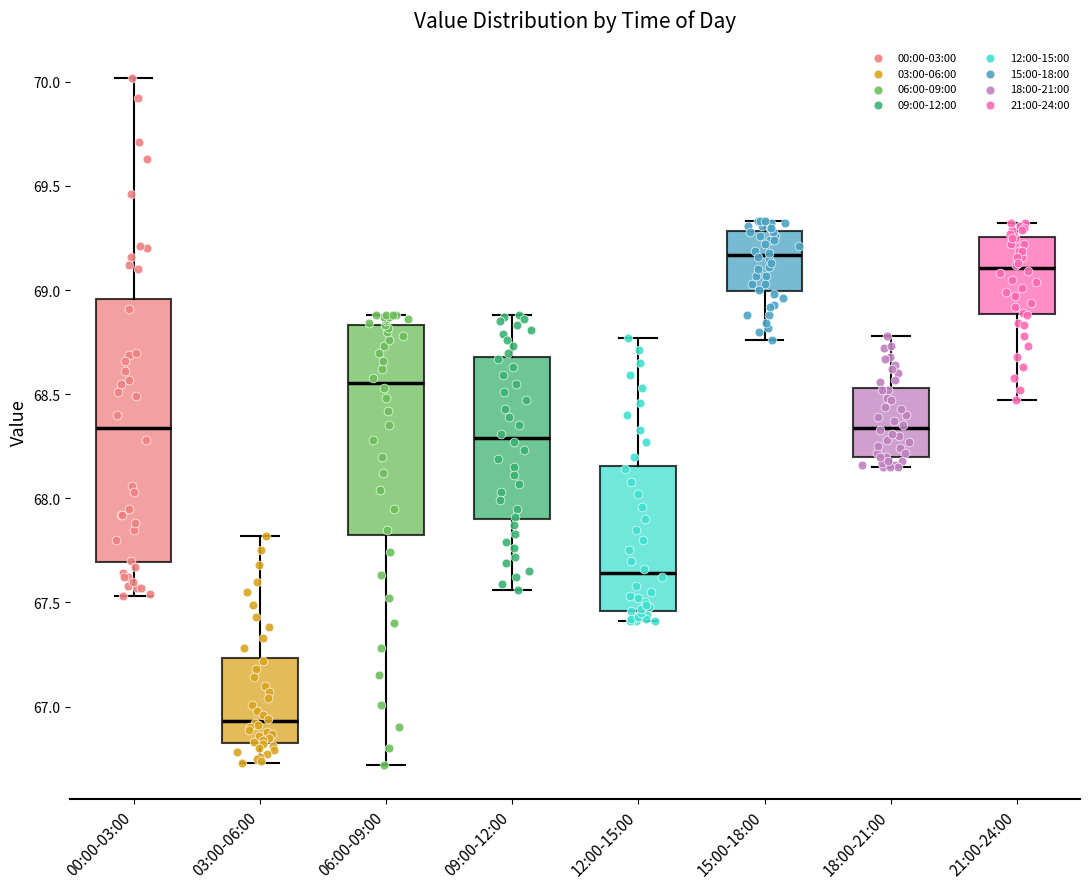

Comparing the boxes themselves (not the whiskers), which one is the tallest?

00:00-03:00